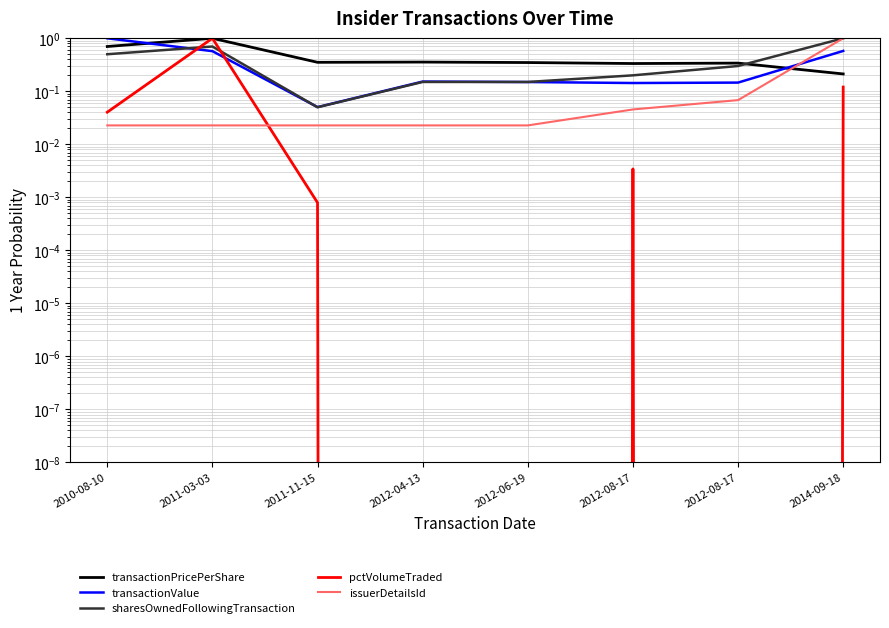

What is the maximum value shown in the chart?

1.0